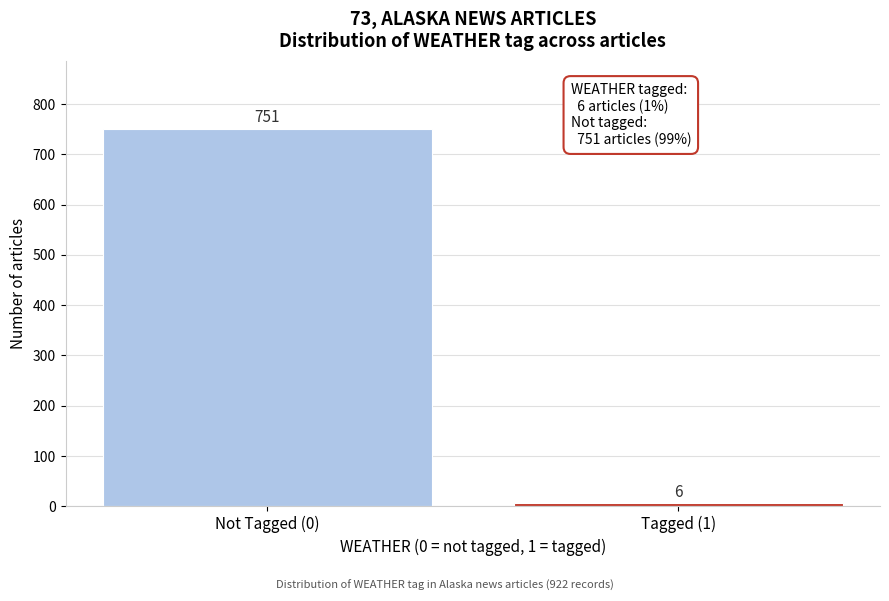

Reading right to left, what are all the values shown in this chart?

6	751